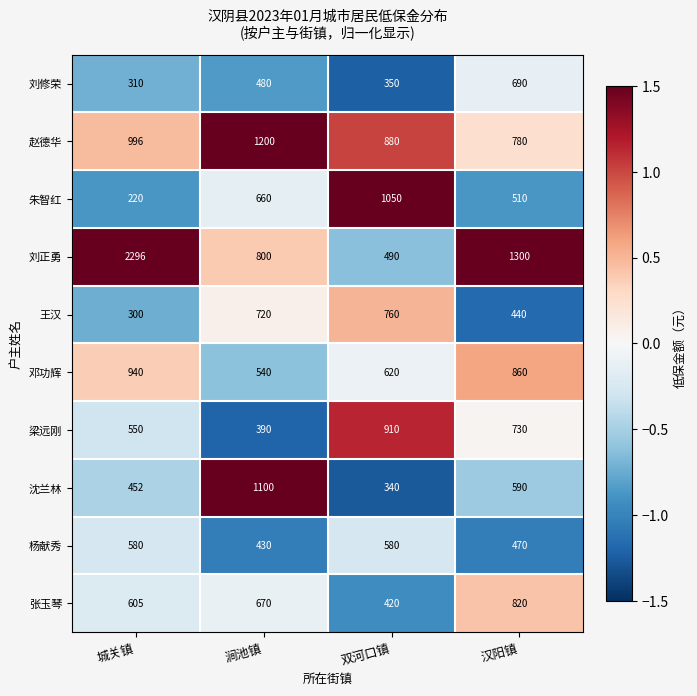

What is the lowest value of the 张玉琴 series?

420